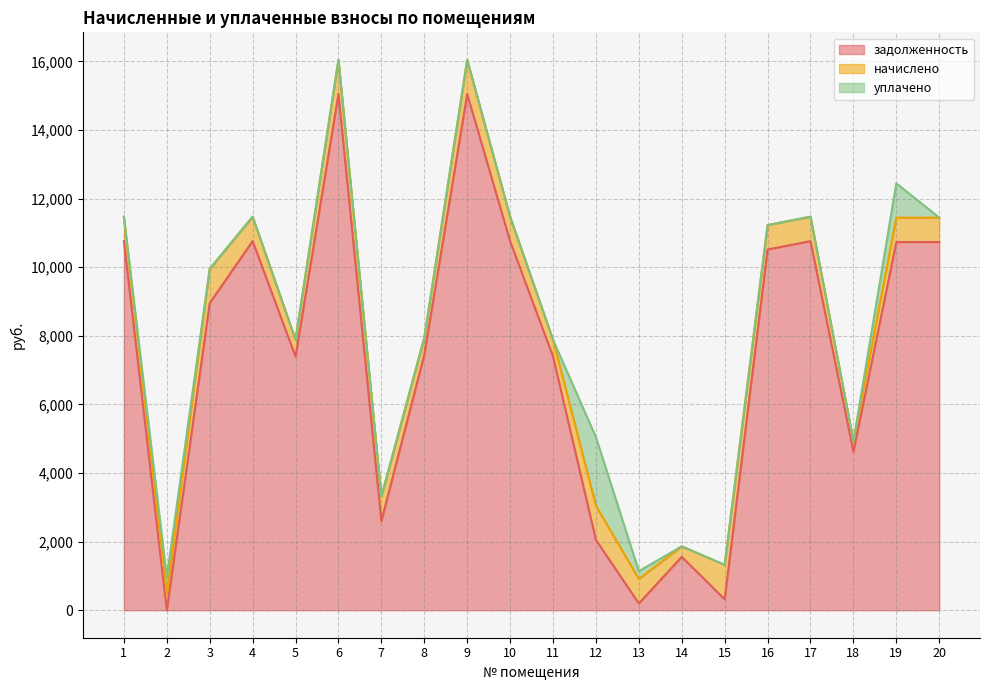

What are all the series names shown in the legend?

задолженность, начислено, уплачено